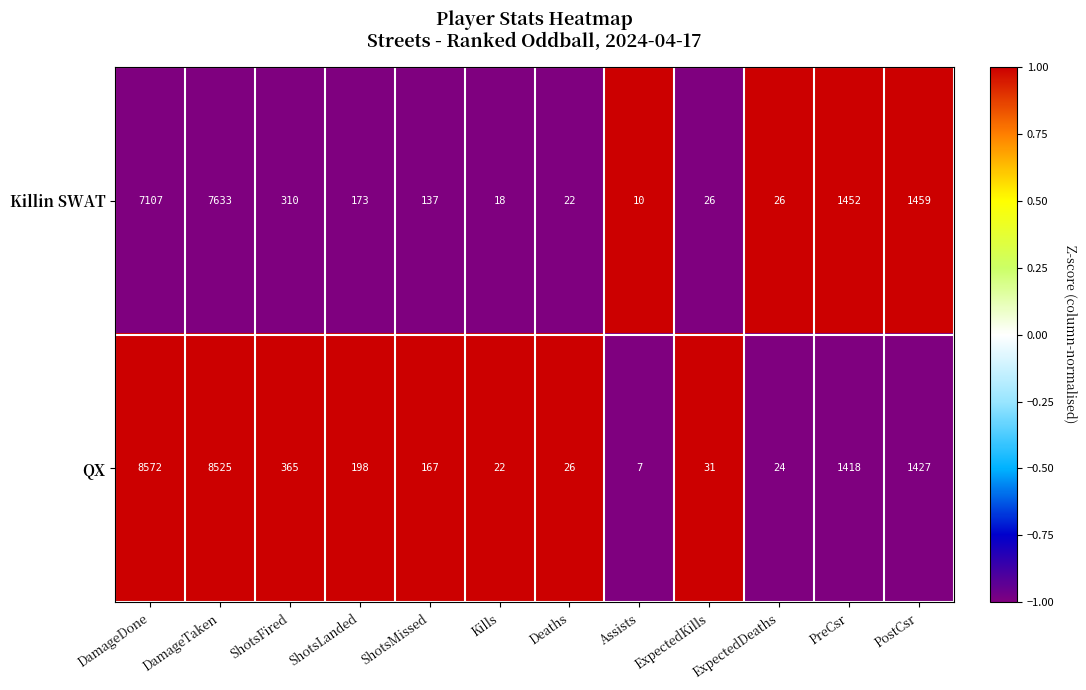

Read the QX value at ShotsLanded.

198